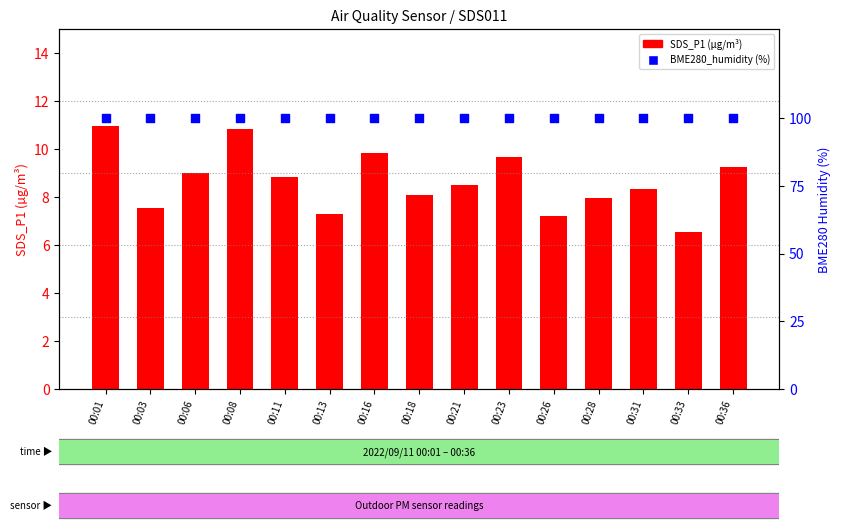

Which series contains the lowest Y value?

SDS_P1